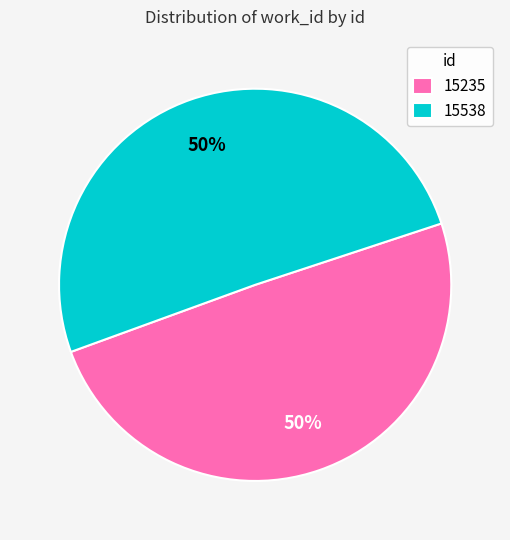

How many slices are in this pie chart?

2